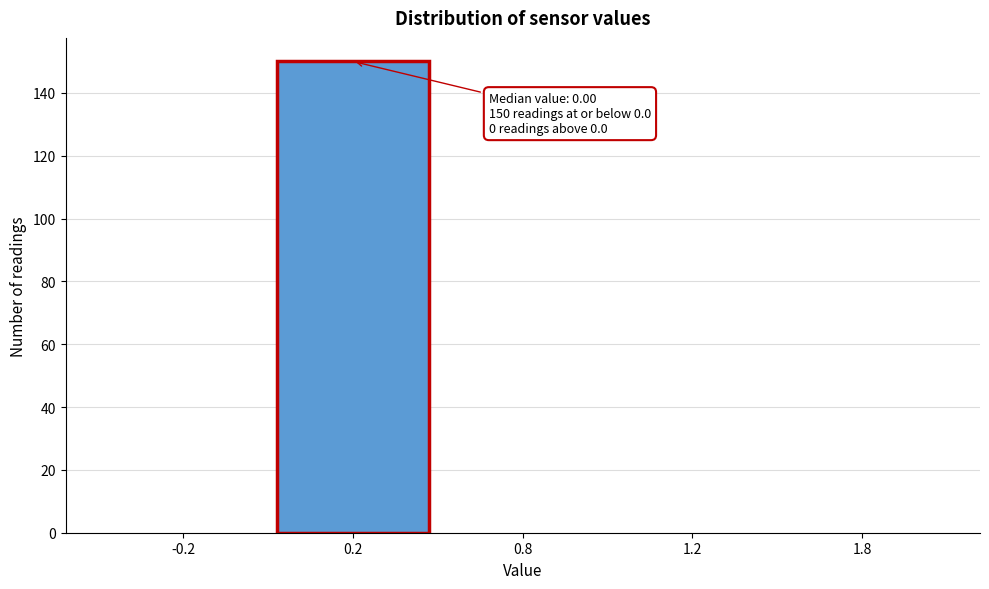

Reading right to left, list all the values displayed in this chart.

1.8=0	1.2=0	0.8=0	0.2=150	-0.2=0